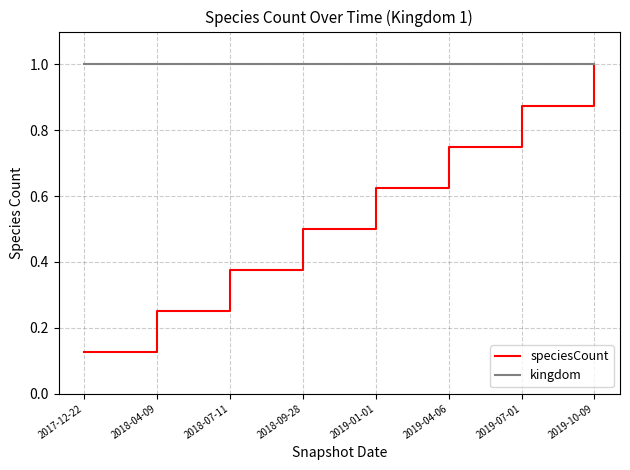

The value of speciesCount at 2018-09-28 is 0.8. True or false?

False